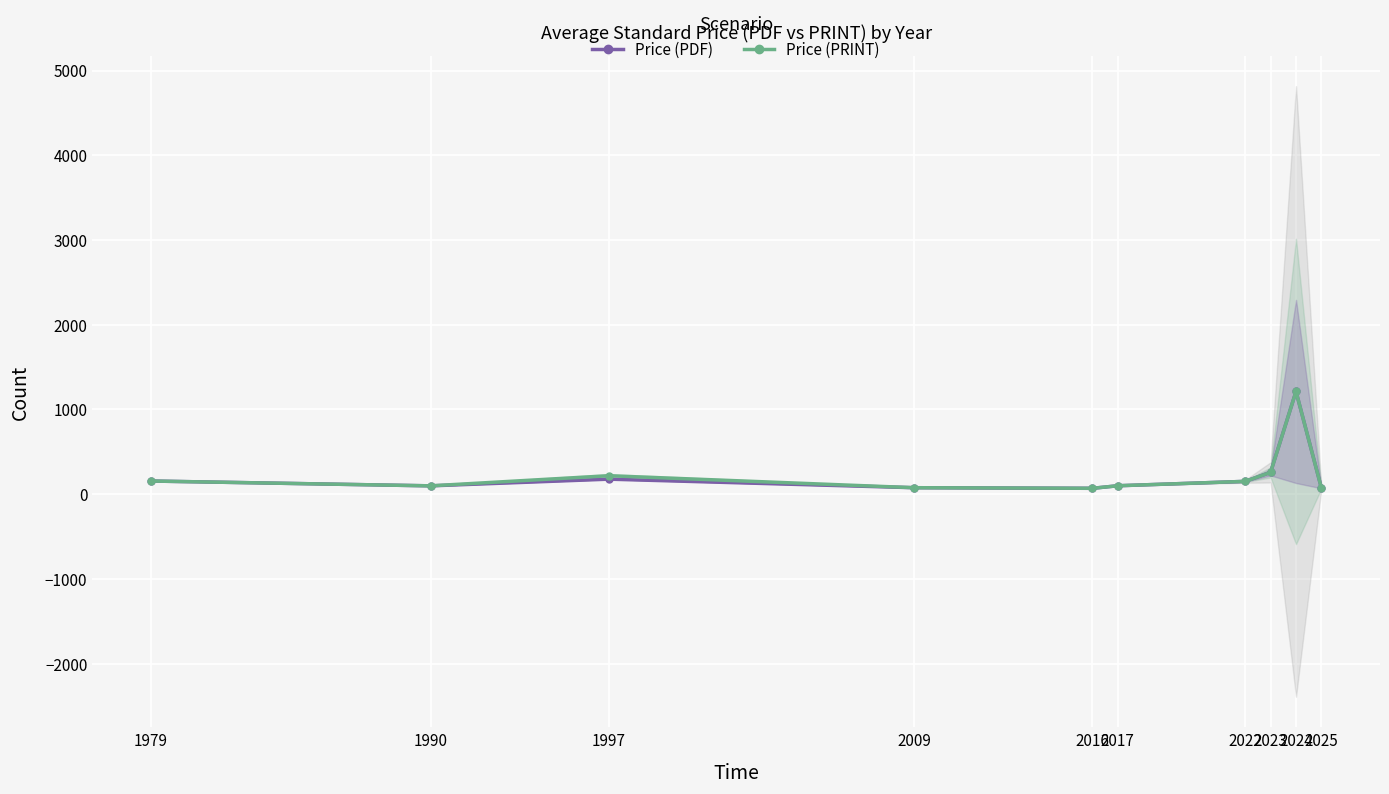

Reading left to right, list all the values displayed in this chart.

Price (PDF): 1979=155.0	1990=98.0	1997=177.0	2009=76.0	2016=69.0	2017=99.0	2022=150.9	2023=256.9	2024=1212.2	2025=69.0
Price (PRINT): 1979=155.0	1990=98.0	1997=217.5	2009=76.0	2016=69.0	2017=99.0	2022=150.9	2023=256.9	2024=1212.2	2025=69.0